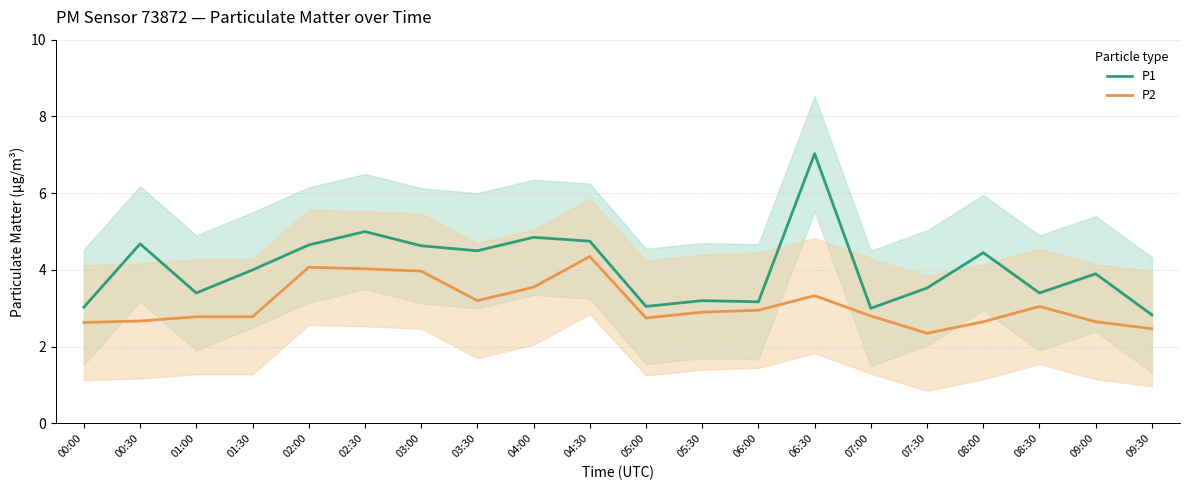

True or false: P2 and P1 cross at least once.

False